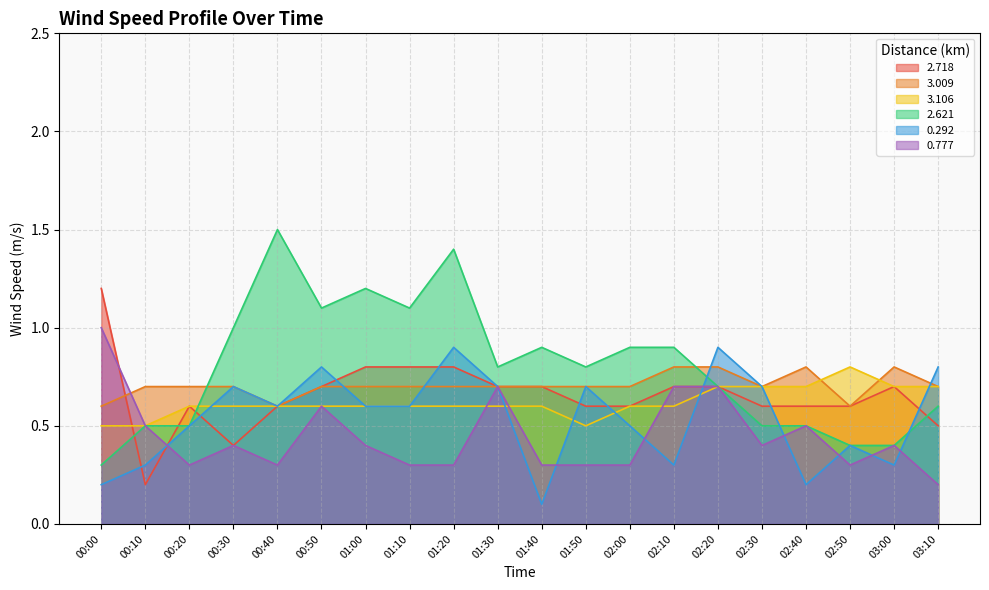

What is the difference between the maximum and minimum values in the 3.009 series?

0.2